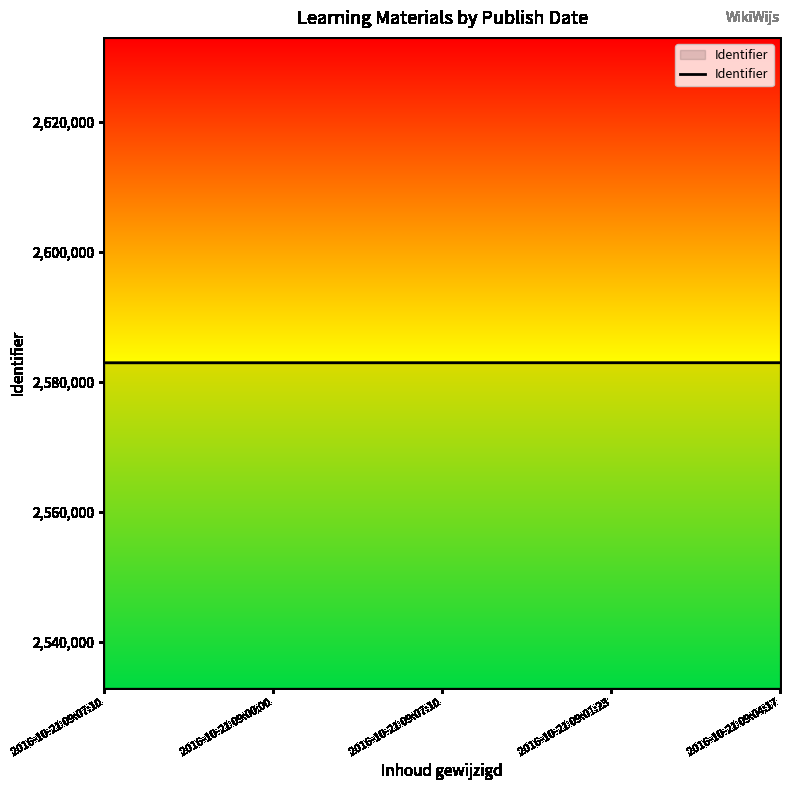

What is the ratio of the value at 2016-10-21 09:07:10 to the value at 2016-10-21 09:00:00?

1.0